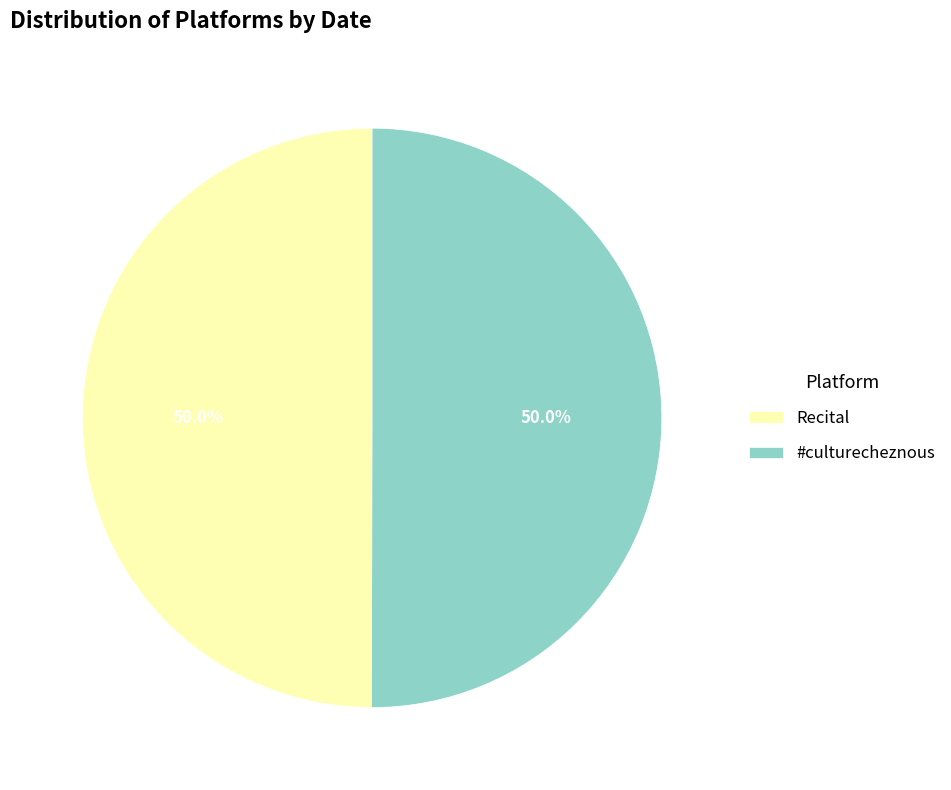

Count the number of slices in the pie.

2